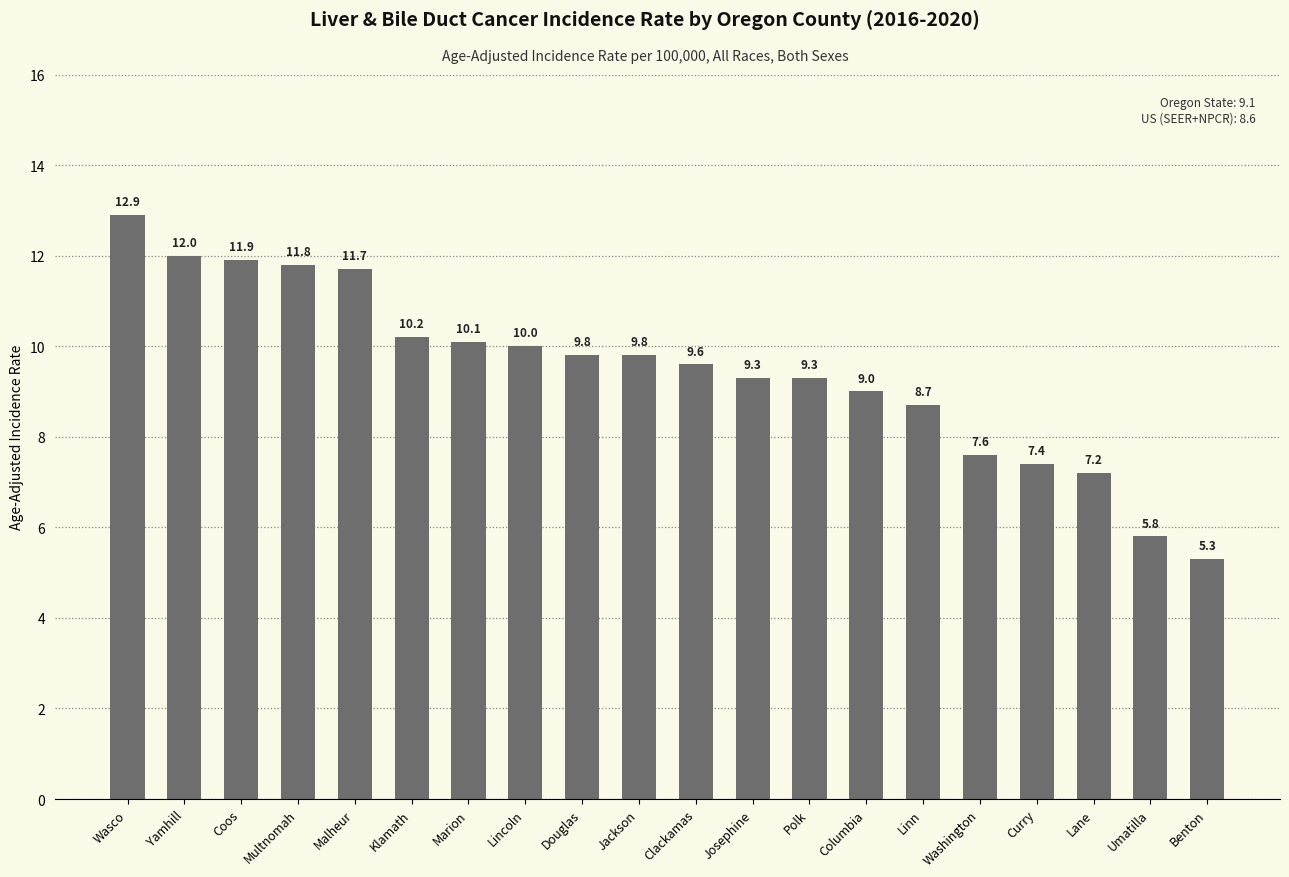

What is the sum of the values at Marion and Curry?

17.5